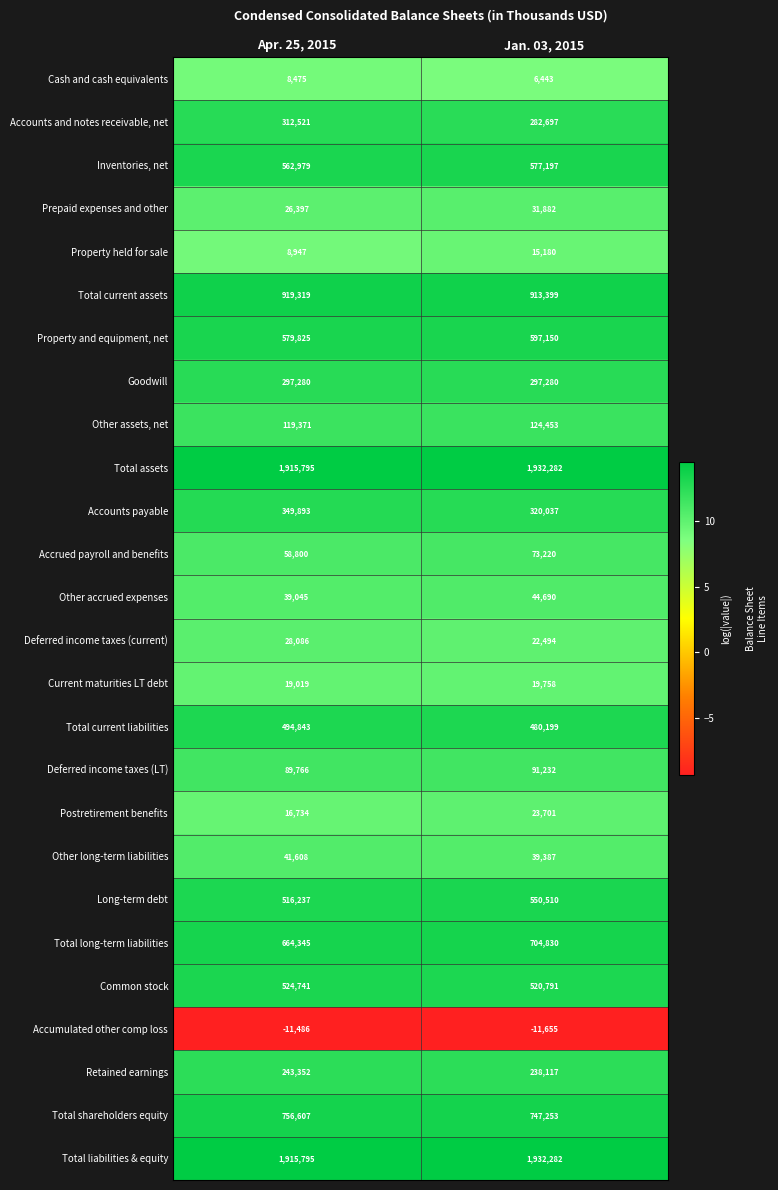

True or false: Total assets has a value of 1915795 at Apr. 25, 2015.

True